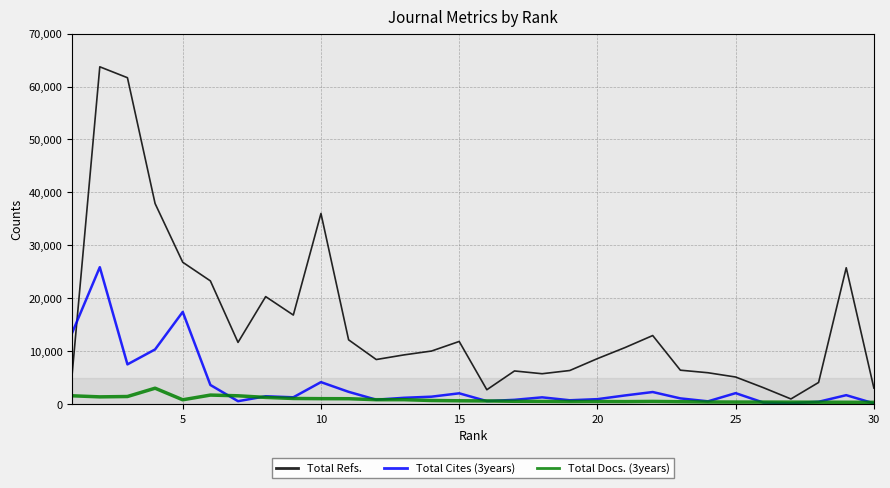

In Total Cites (3years), how many points are higher than both neighbors (excluding endpoints)?

9